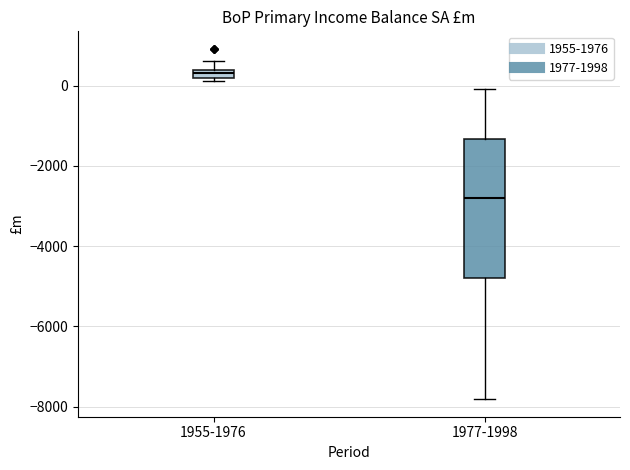

Which box has the highest median line?

1955-1976